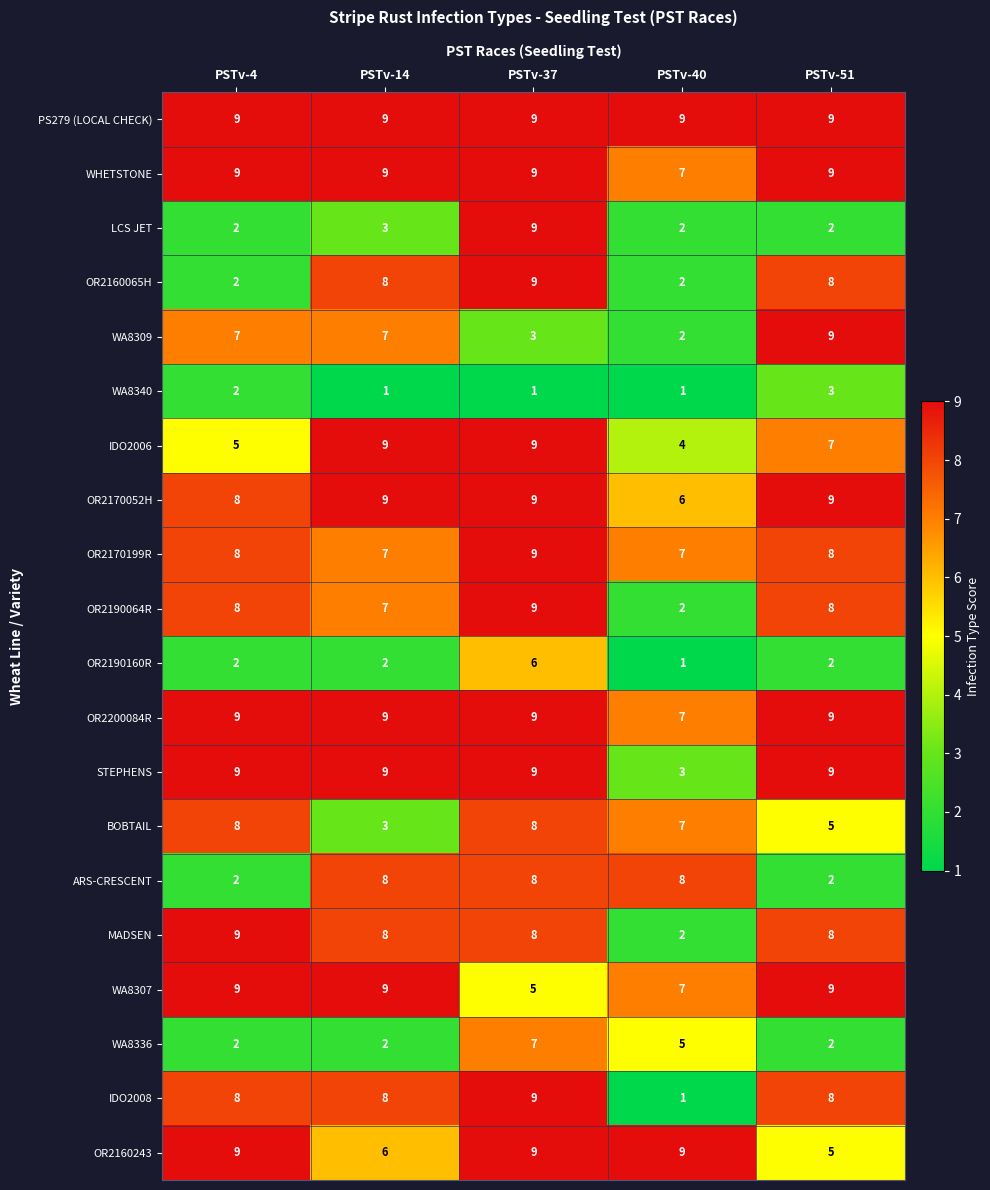

Which series has the largest range (max minus min)?

IDO2008